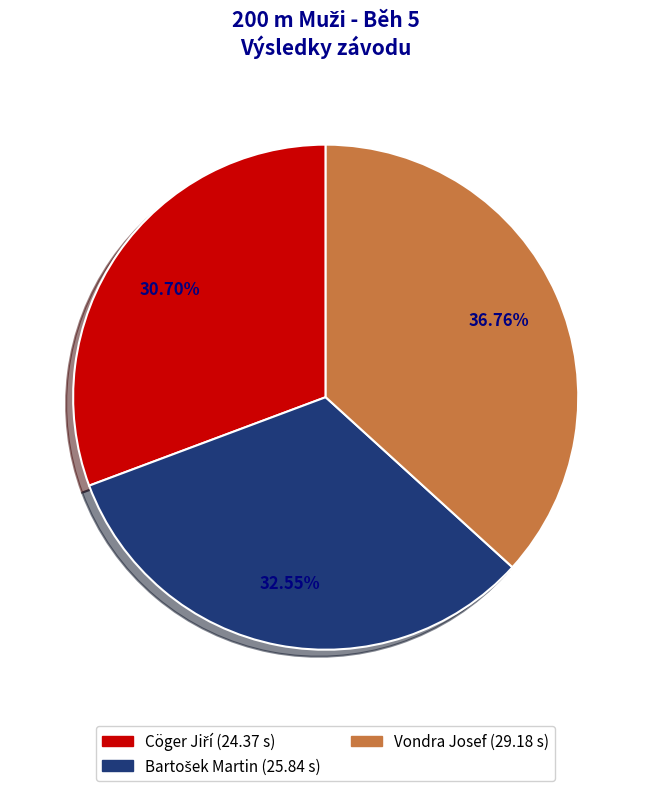

Which category has the biggest portion of the pie?

Vondra Josef